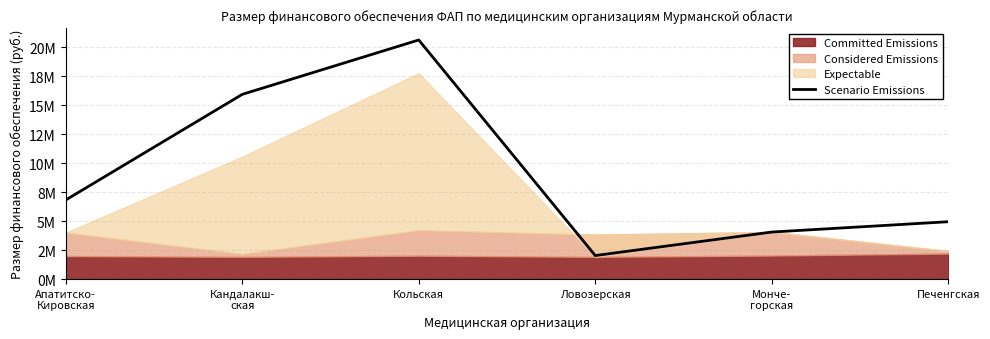

Reading right to left, transcribe all the data shown in this chart.

4945347.6	4054945.6	2027472.8	20616026.4	15925798.8	6818512.0